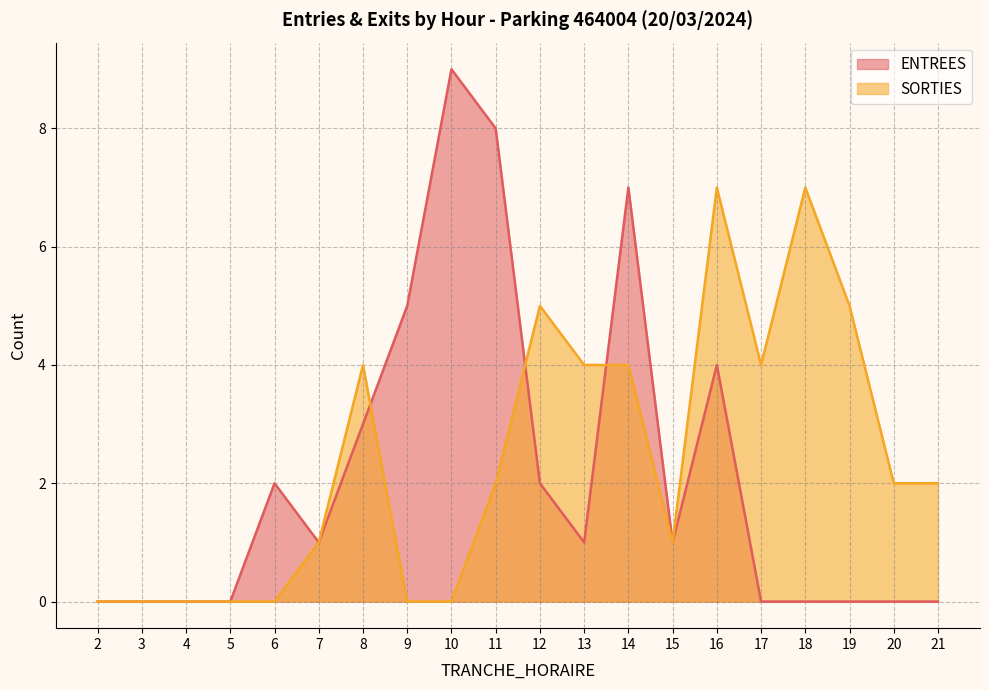

Rank the categories by ENTREES value from lowest to highest.

2, 3, 4, 5, 17, 18, 19, 20, 21, 7, 13, 15, 6, 12, 8, 16, 9, 14, 11, 10